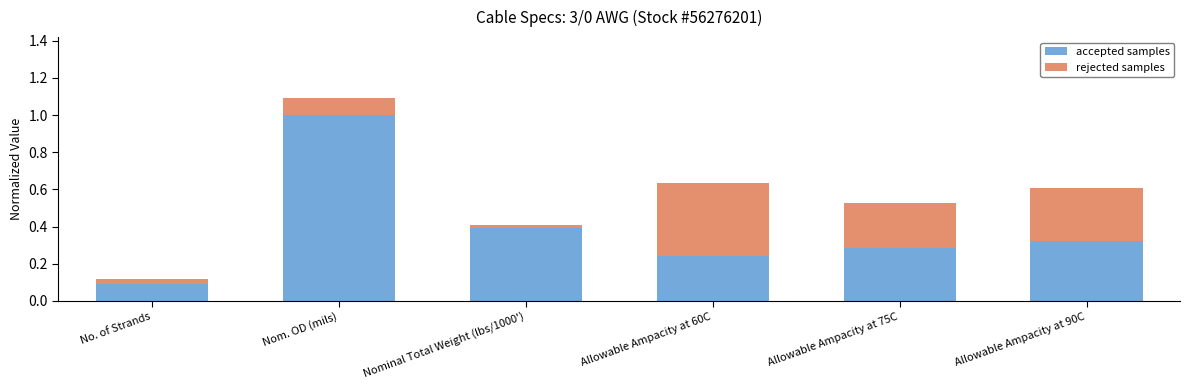

What are all the series names shown in the legend?

accepted samples, rejected samples